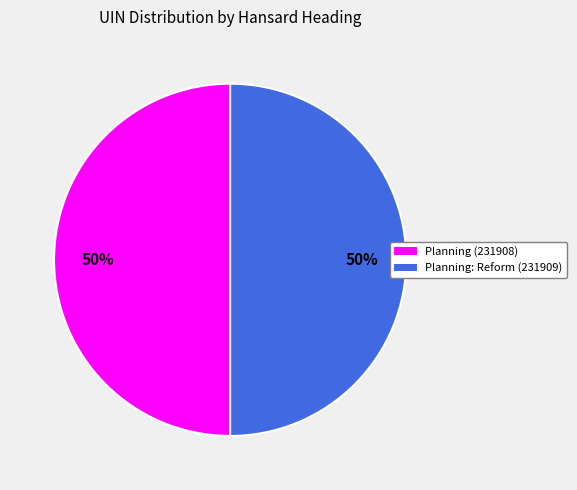

Count the number of slices in the pie.

2